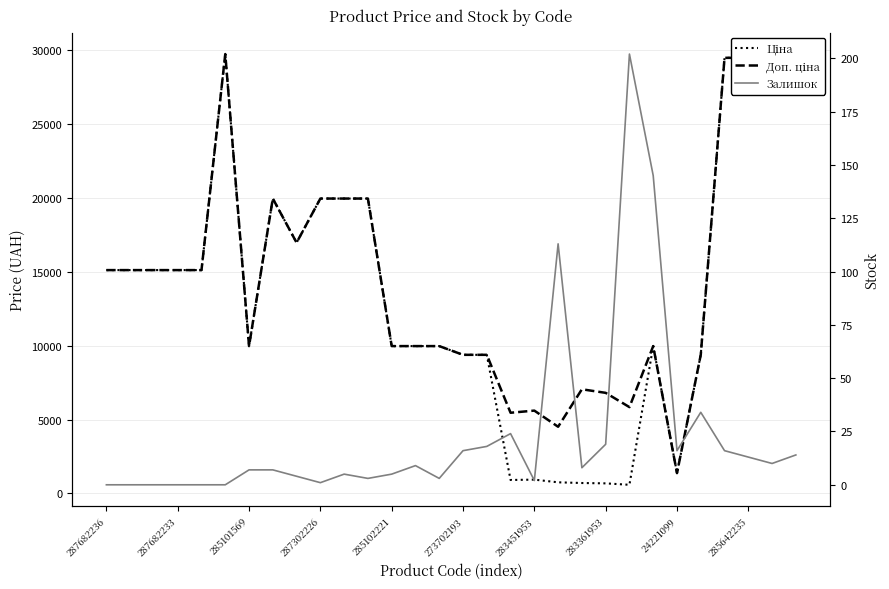

What is the approximate value of Залишок at 273702193?

16.0